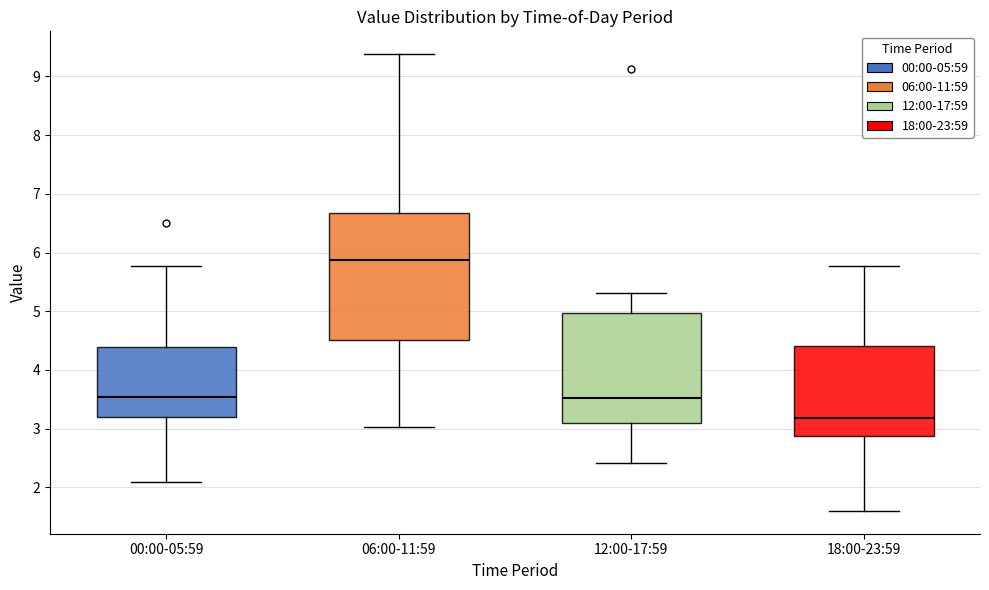

Reading left to right, transcribe this box plot: for each box, give where its median line is, the range the box spans, and where its two whiskers end, as read against the y-axis. The values are not printed on the chart, so give them approximately, as read against the axis.

00:00-05:59: median 3.5, box 3.2 to 4.4, whiskers 2.1 to 5.8
06:00-11:59: median 5.9, box 4.5 to 6.7, whiskers 3.0 to 9.4
12:00-17:59: median 3.5, box 3.1 to 5.0, whiskers 2.4 to 5.3
18:00-23:59: median 3.2, box 2.9 to 4.4, whiskers 1.6 to 5.8